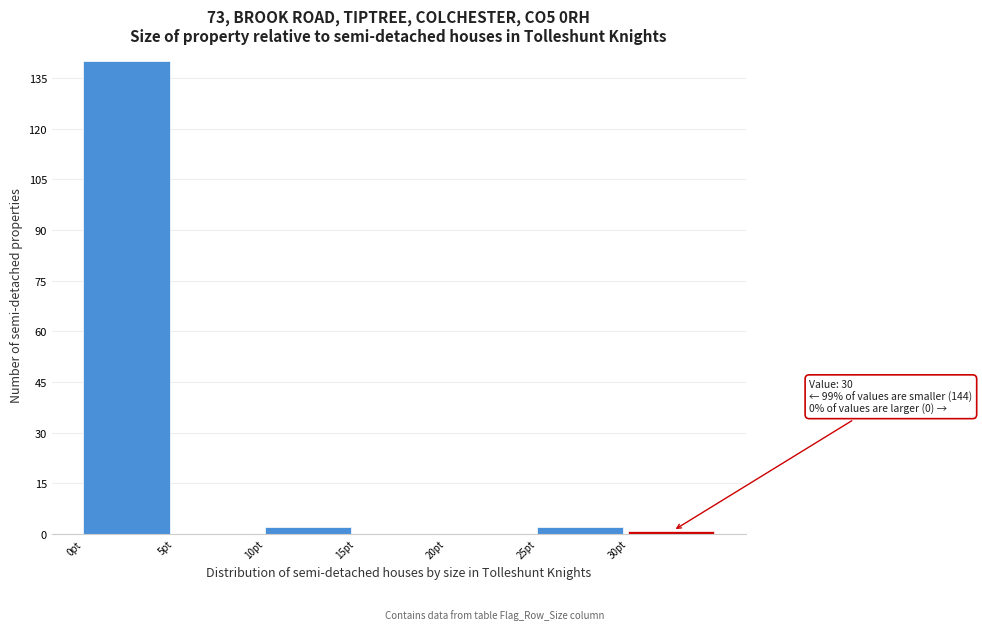

Over which range of the x-axis is the bar tallest?

0 to 5